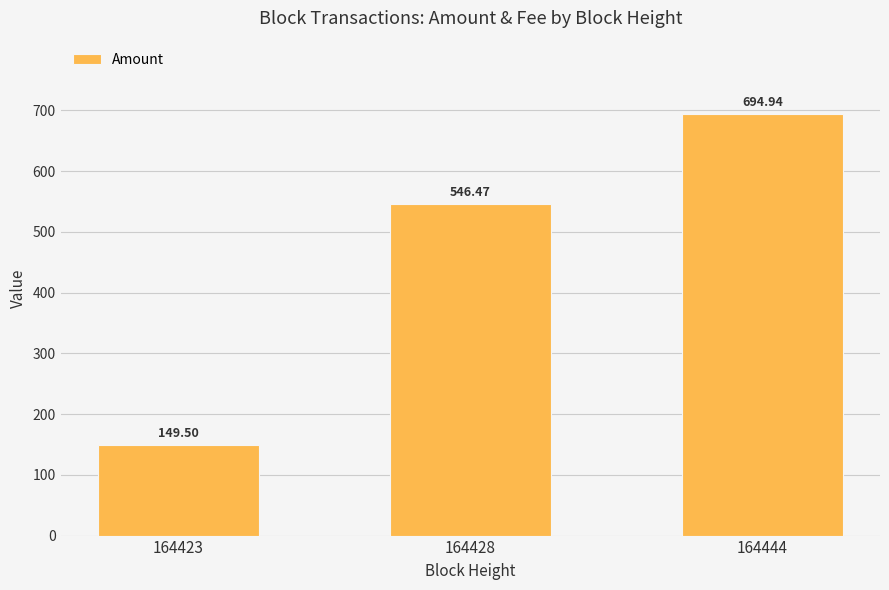

The value at 164444 is 339.8. True or false?

False